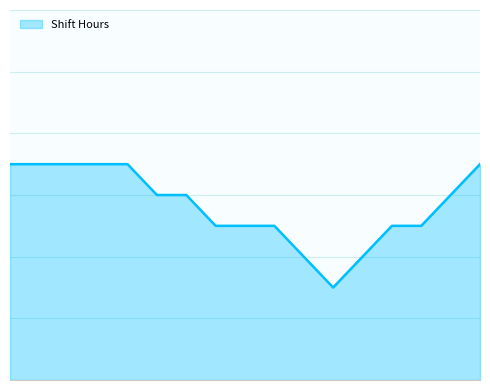

Does the chart display data point markers on the line(s)?

No